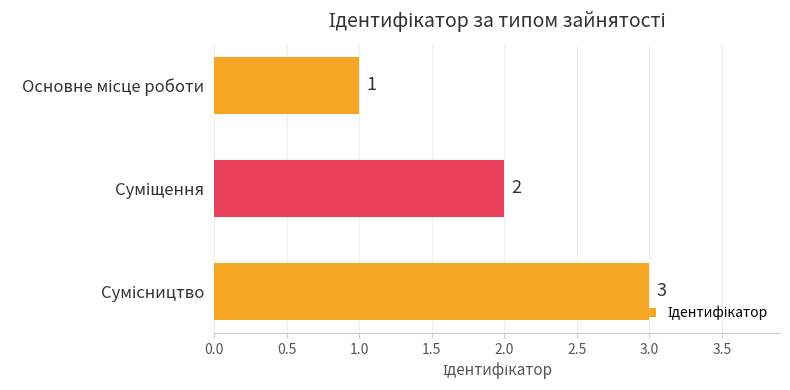

What is the maximum value shown in the chart?

3